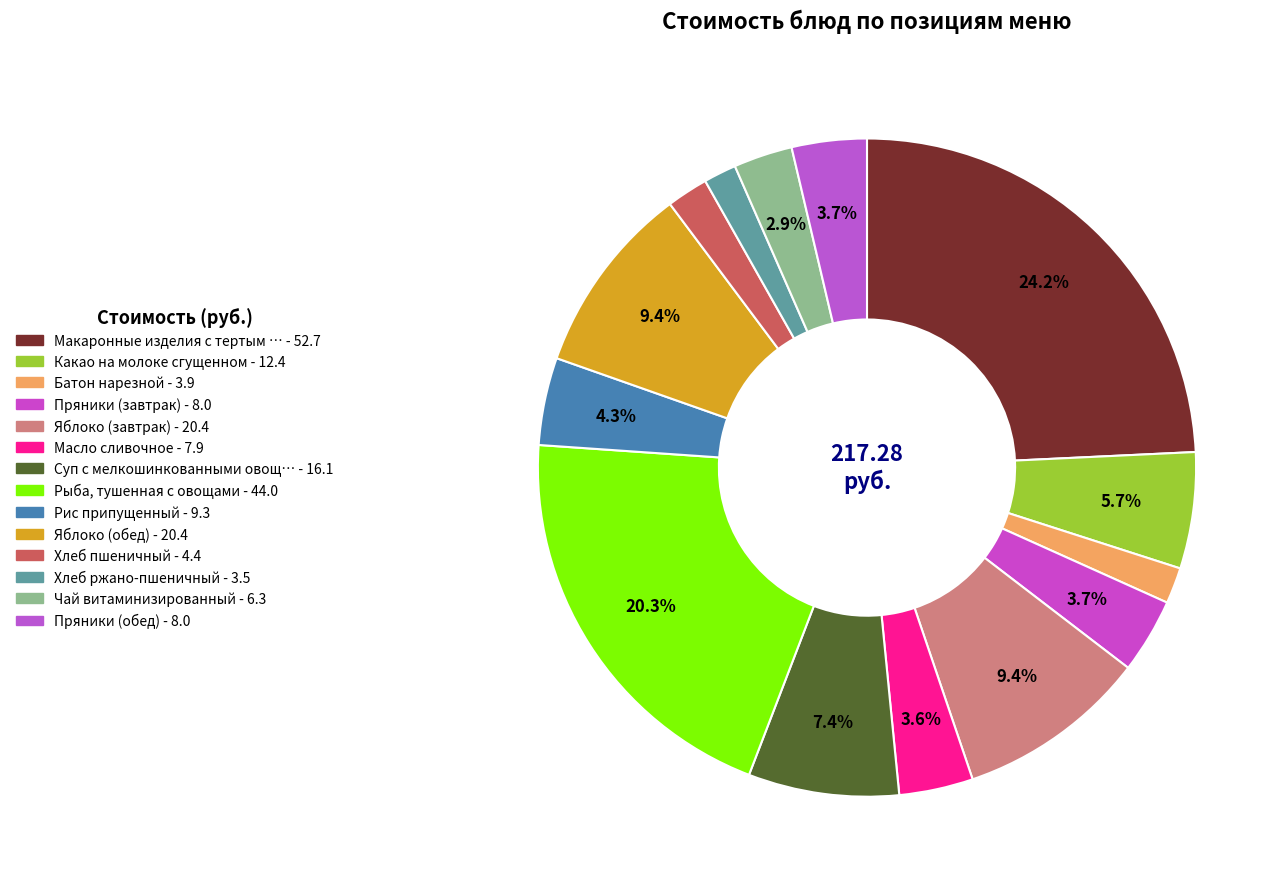

How many slices are in this pie chart?

14